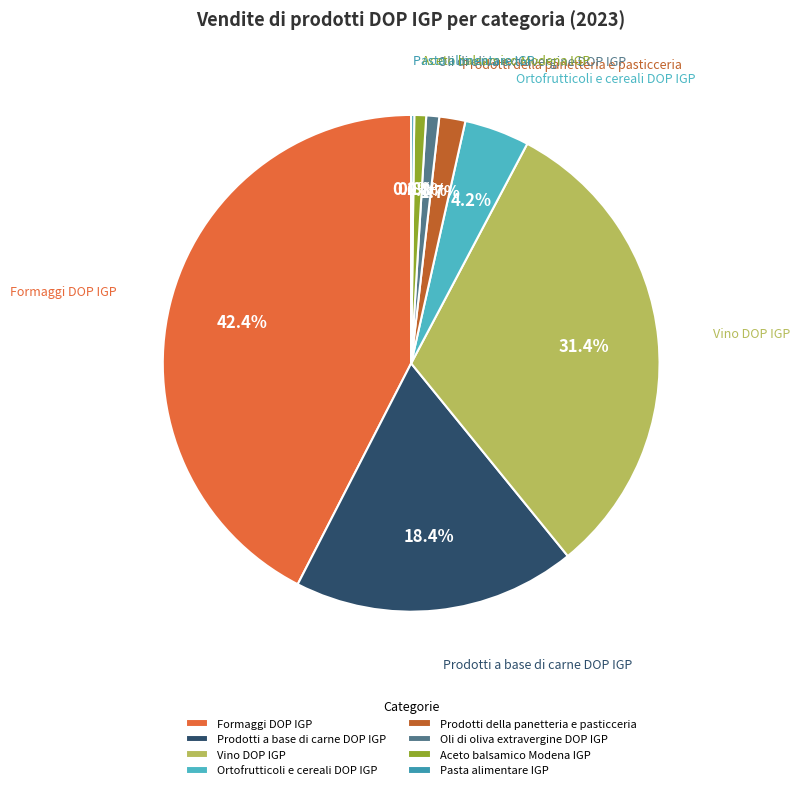

Between Oli di oliva extravergine DOP IGP and Vino DOP IGP, which is larger?

Vino DOP IGP